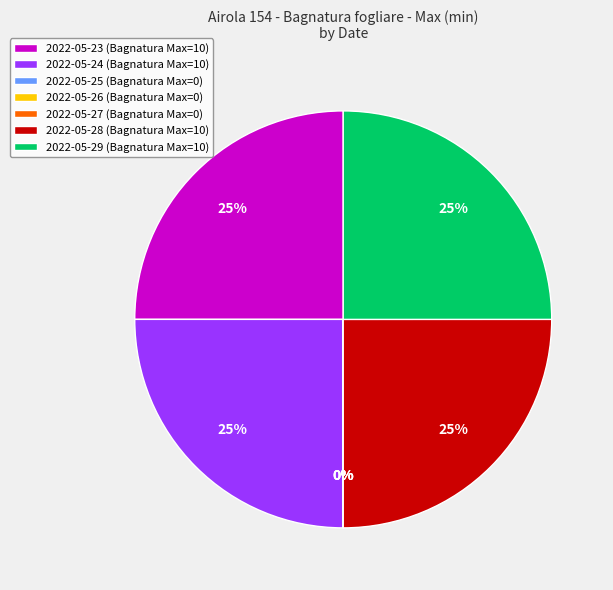

To the nearest percent, what is the difference between the largest and smallest slice percentages?

25%